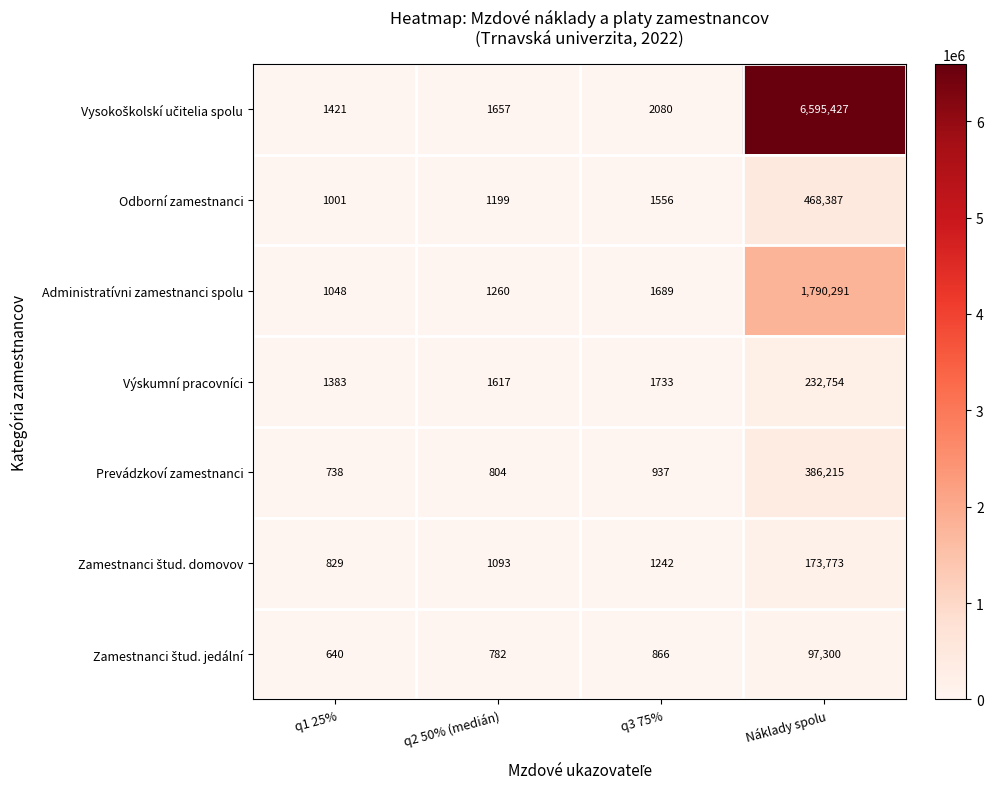

What is the spread (max minus min) of values at q1 25%?

781